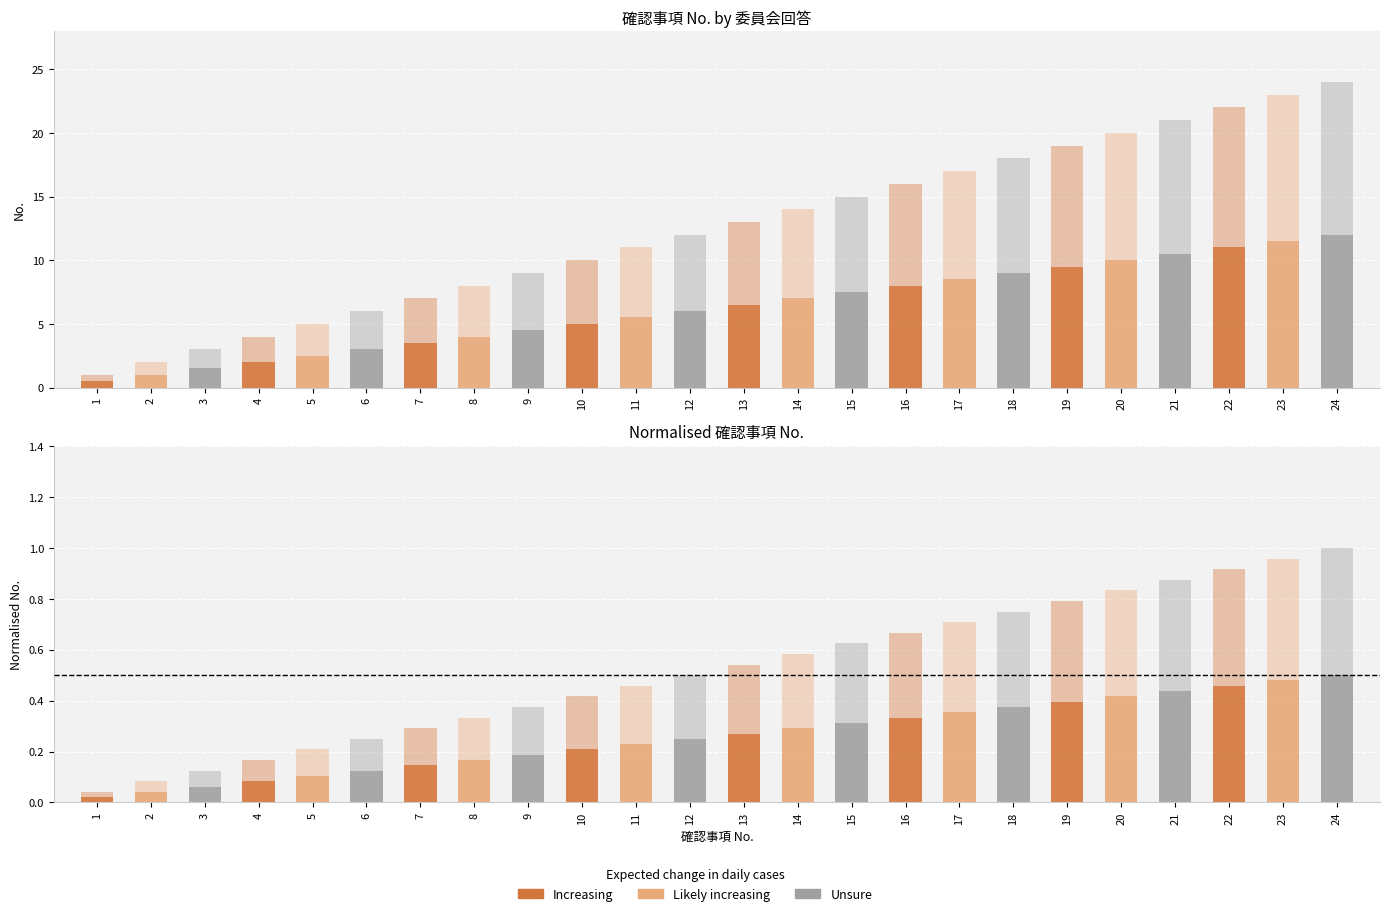

Rank the categories by value from highest to lowest.

24, 23, 22, 21, 20, 19, 18, 17, 16, 15, 14, 13, 12, 11, 10, 9, 8, 7, 6, 5, 4, 3, 2, 1